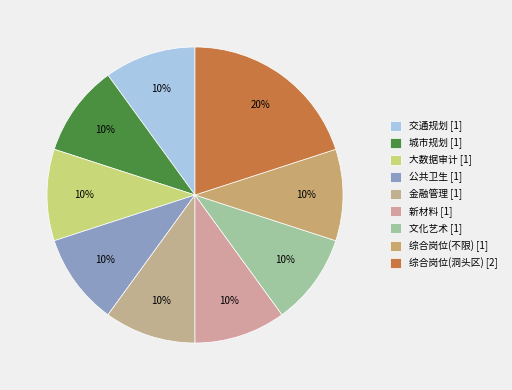

To the nearest percent, what is the difference between the 综合岗位(洞头区) [2] and 城市规划 [1] slice percentages?

10%